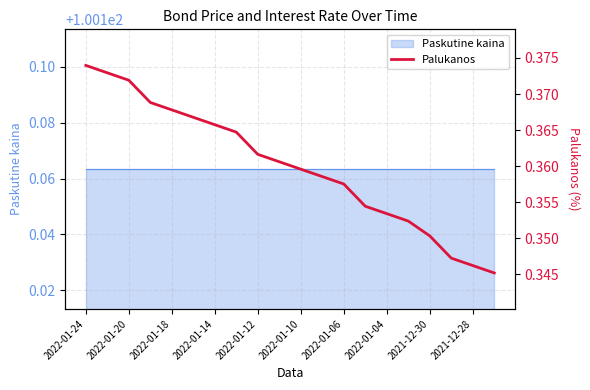

How many values are between 0 and 1?

20